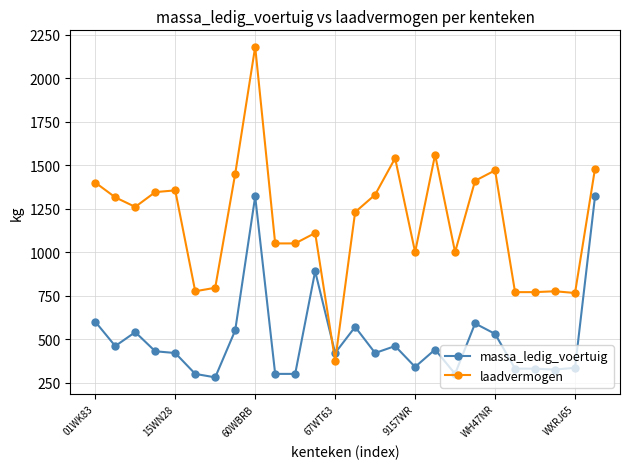

What is the value of the laadvermogen point at the 16th from the left?

1540